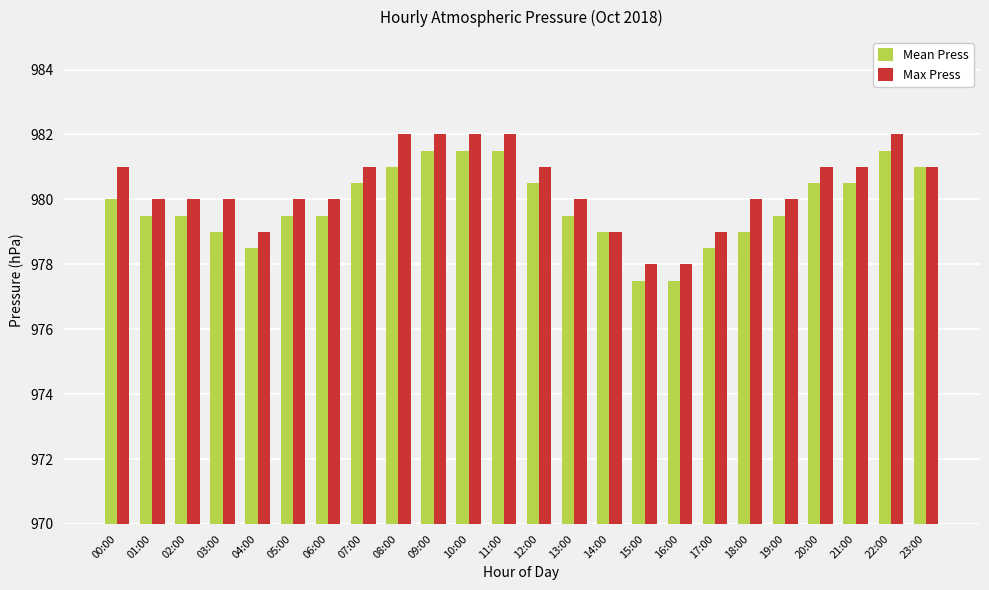

What is the label of the 13th bar from the left?

12:00